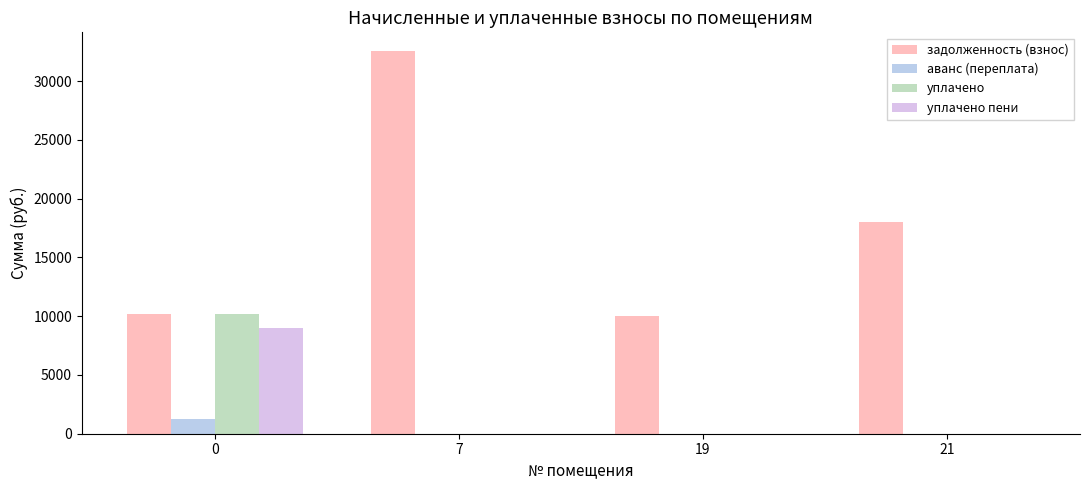

Which series changed the most between 7 and 21?

задолженность (взнос)